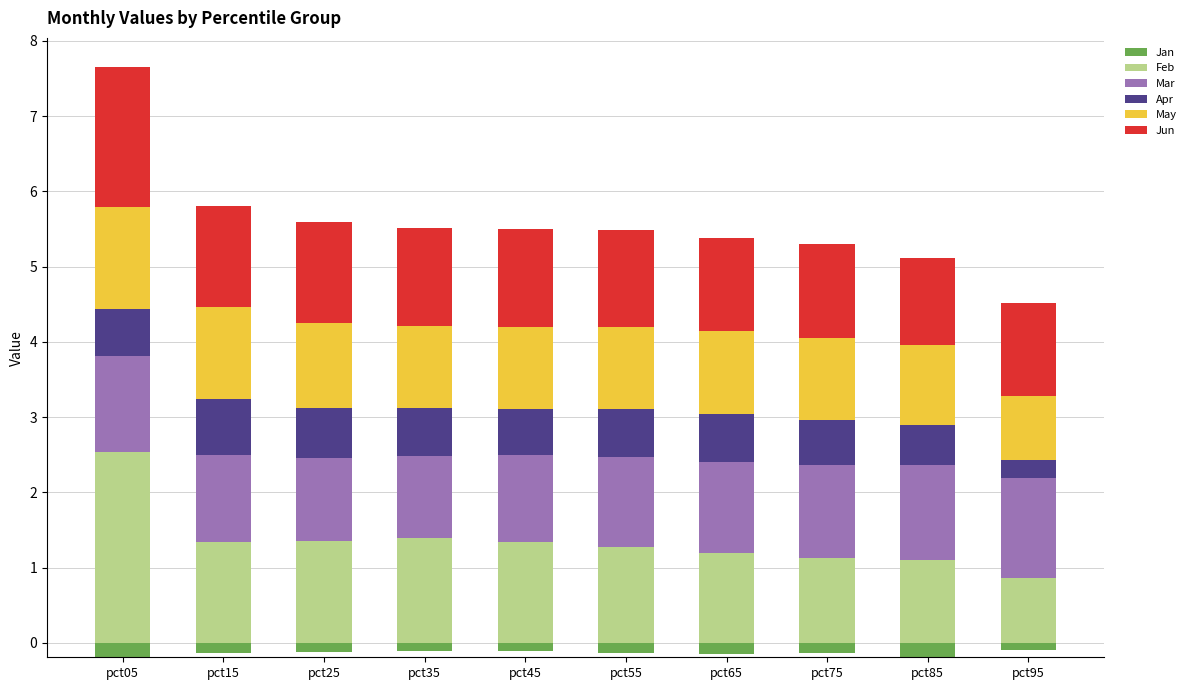

What is the lowest value of the Feb series?

0.9